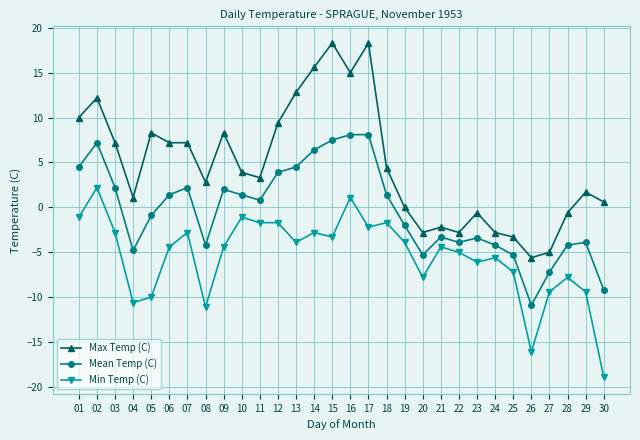

At how many categories does at least one series exceed 13?

4